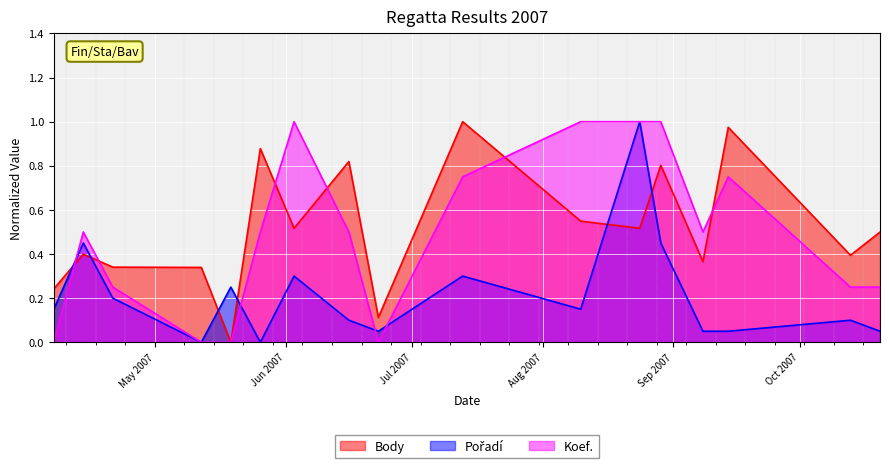

Does the chart display data point markers on the line(s)?

No